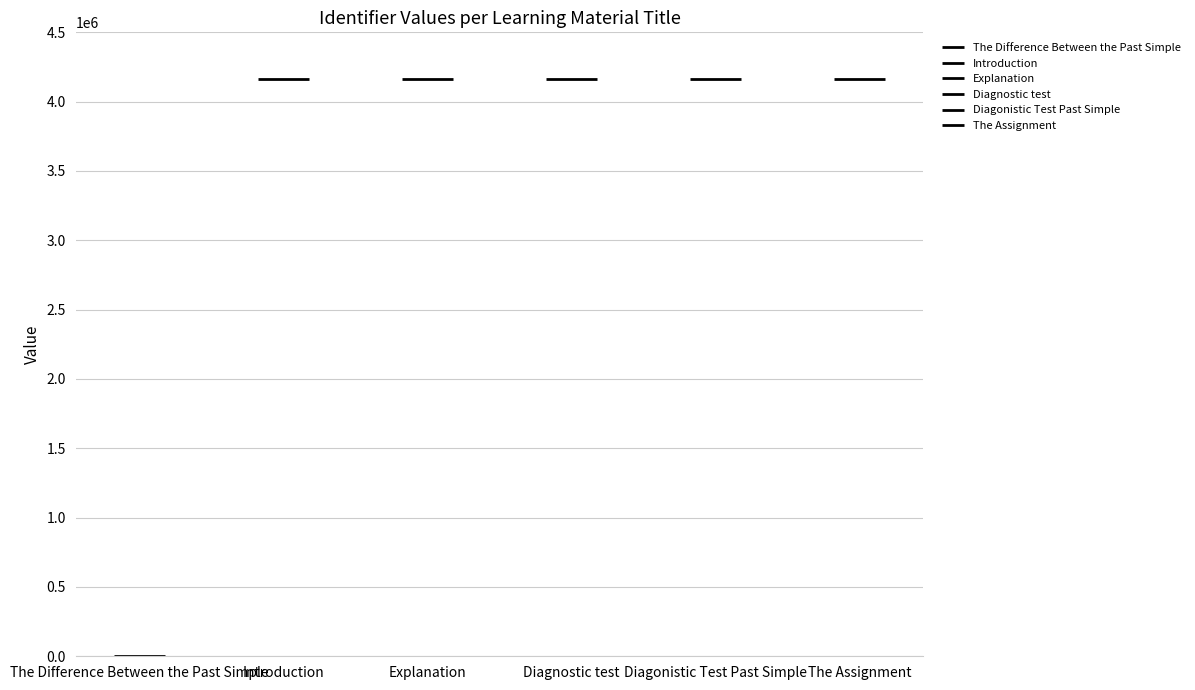

What position from the left is Introduction?

2